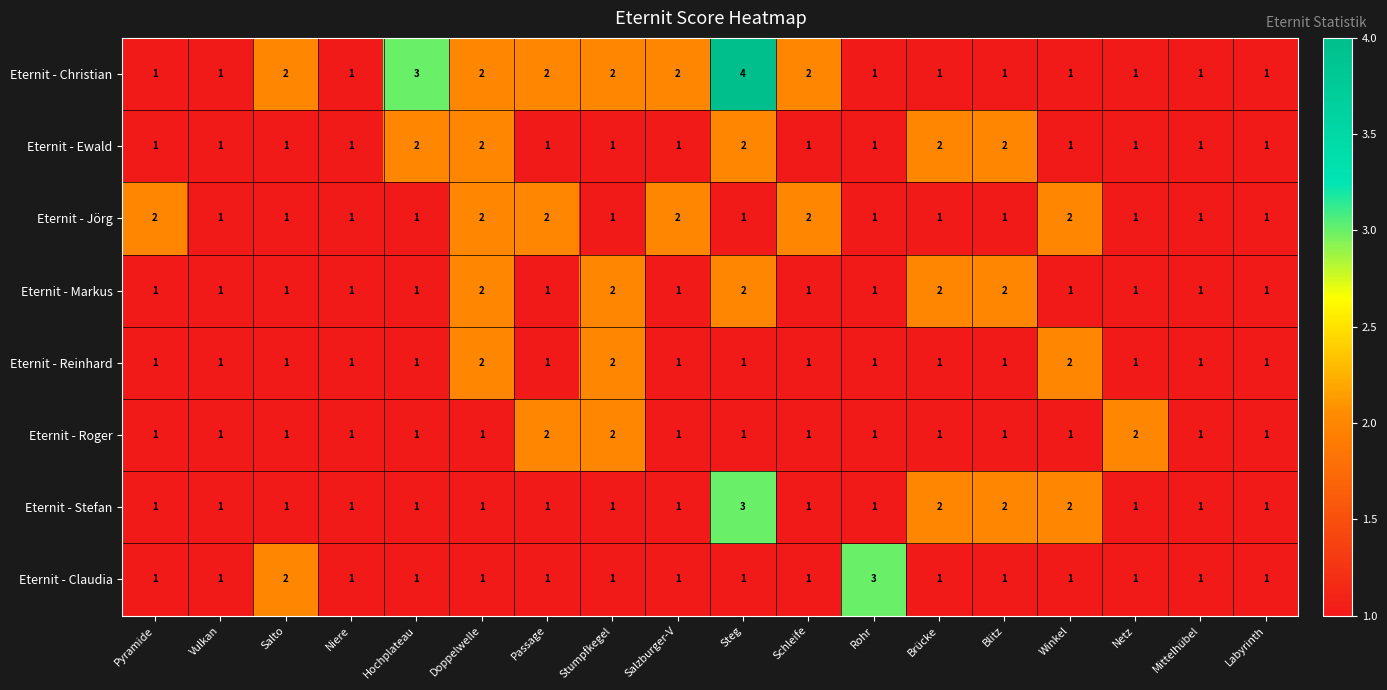

Which series has the widest spread of values?

Eternit - Christian